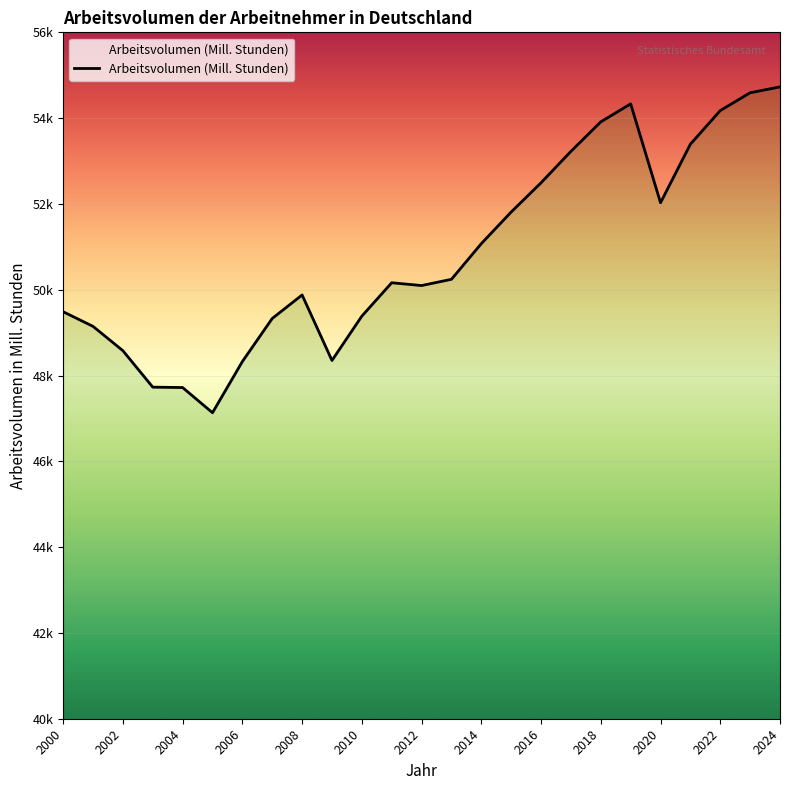

Does the chart display data point markers on the line(s)?

No